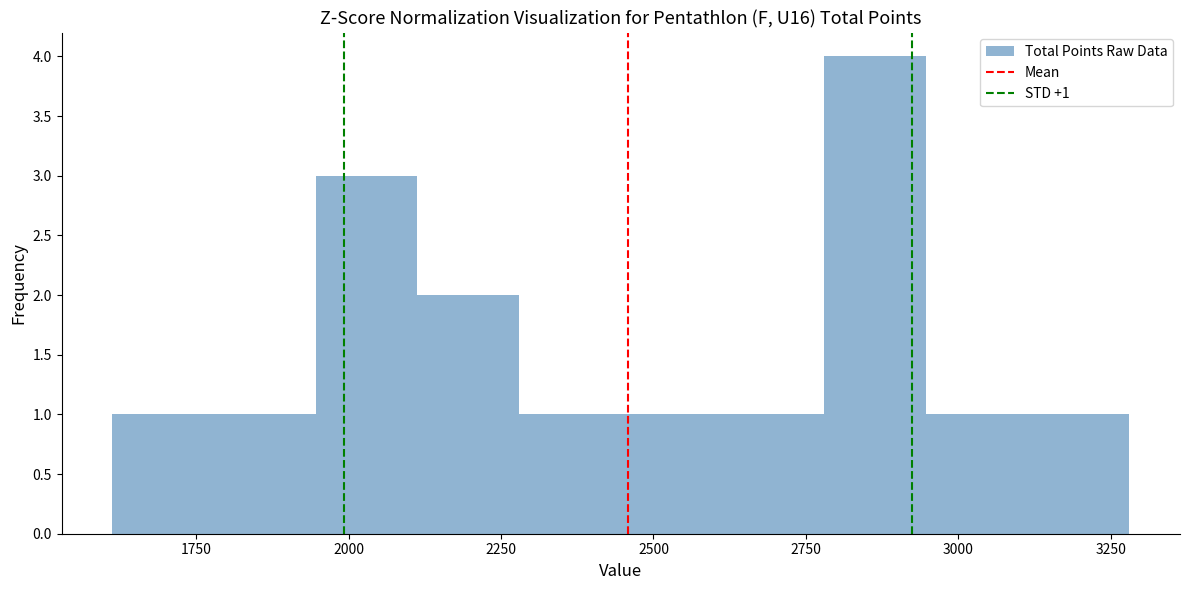

Around what value on the x-axis is the tallest bar? Give the approximate position of its centre, as read against the axis.

2850